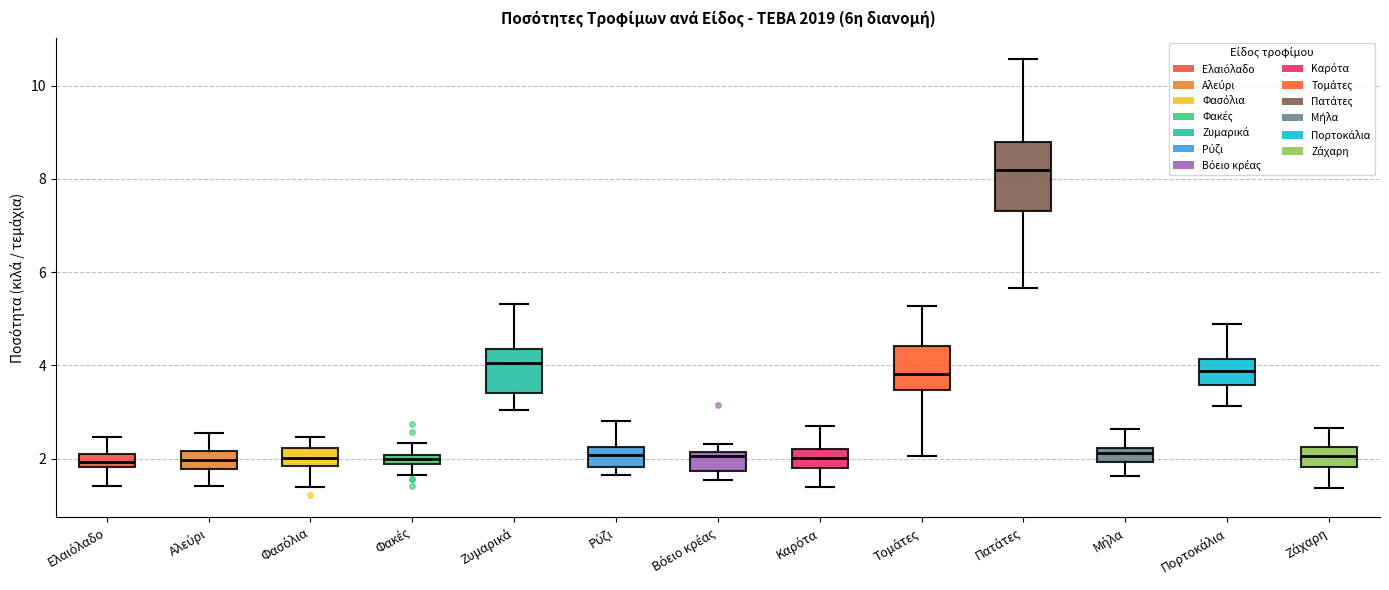

Comparing the boxes themselves (not the whiskers), which one is the tallest?

Πατάτες